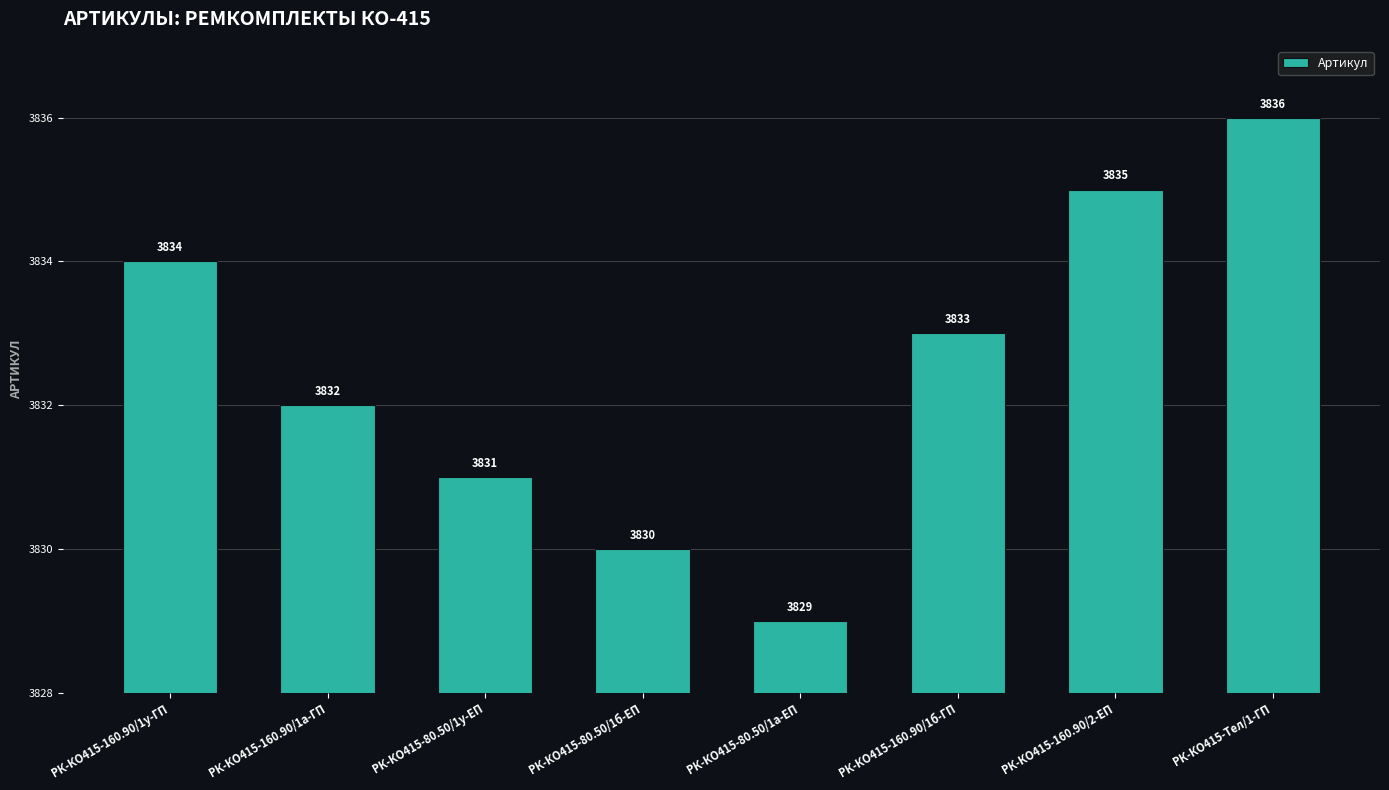

What is the sum of all values?

30660